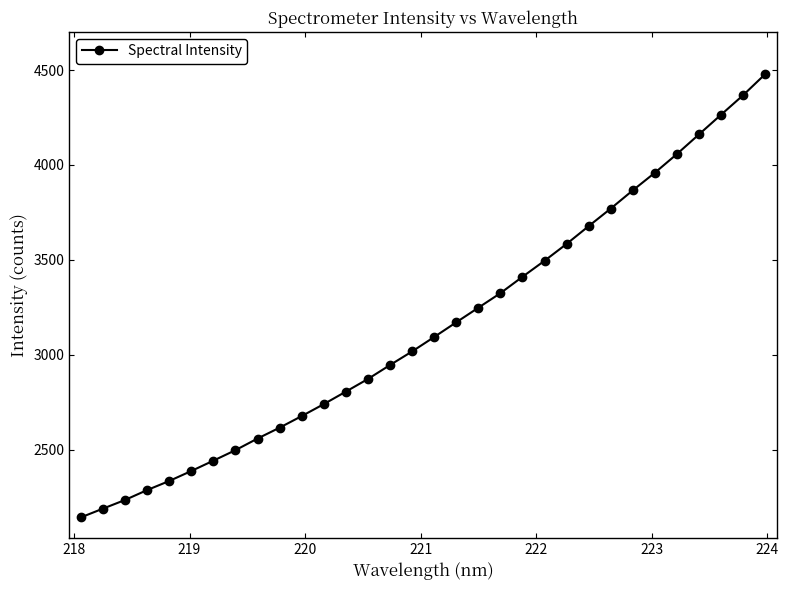

How many values exceed 3093?

16